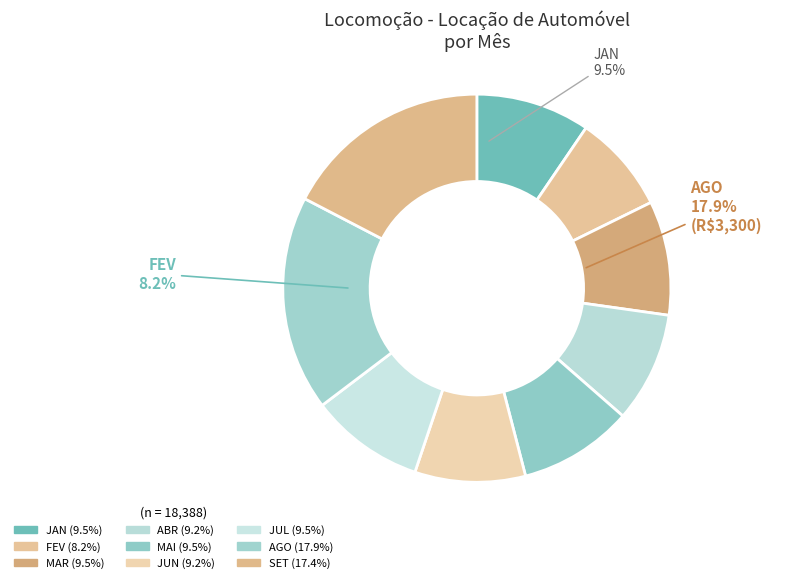

To the nearest percent, what portion does JAN represent?

10%